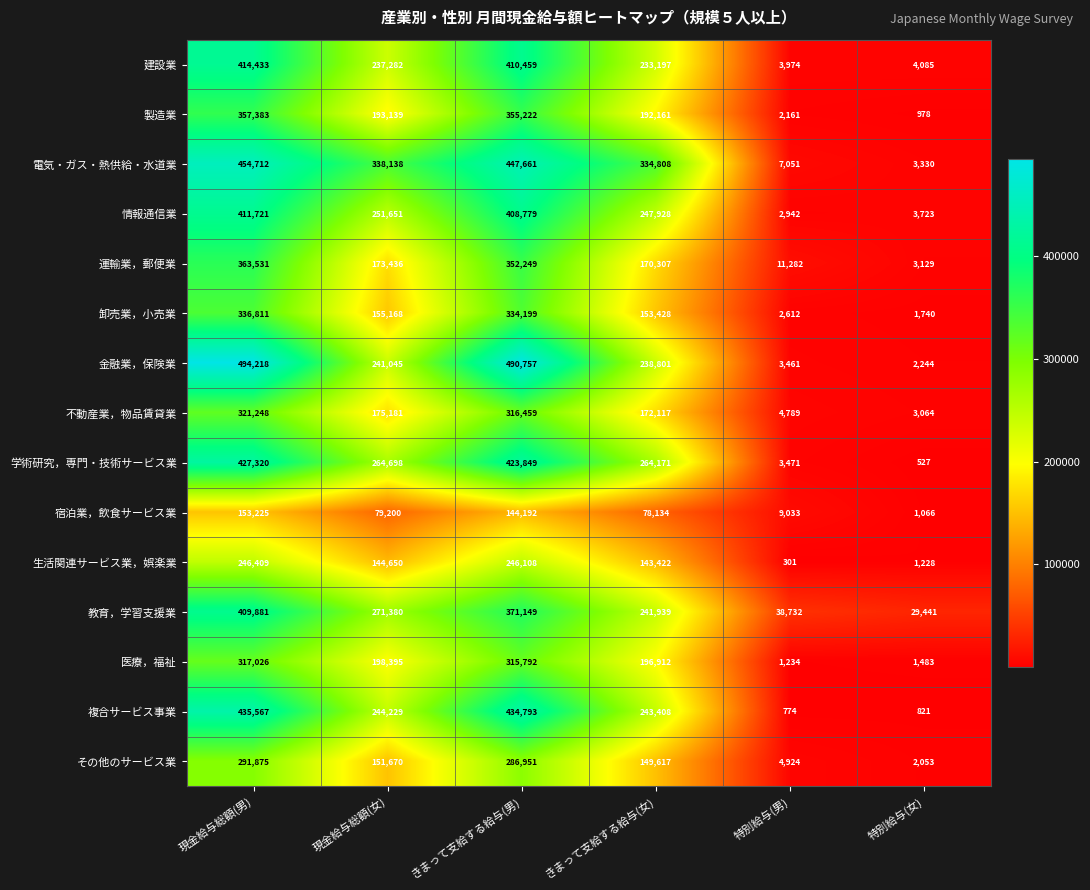

True or false: 学術研究，専門・技術サービス業 has a value of 5675 at 特別給与(男).

False